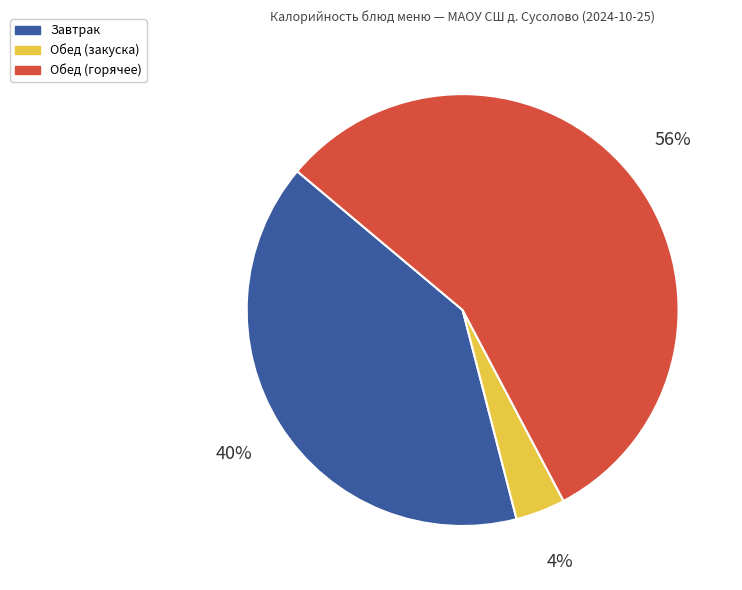

What is the largest slice in the pie chart?

Обед (горячее)